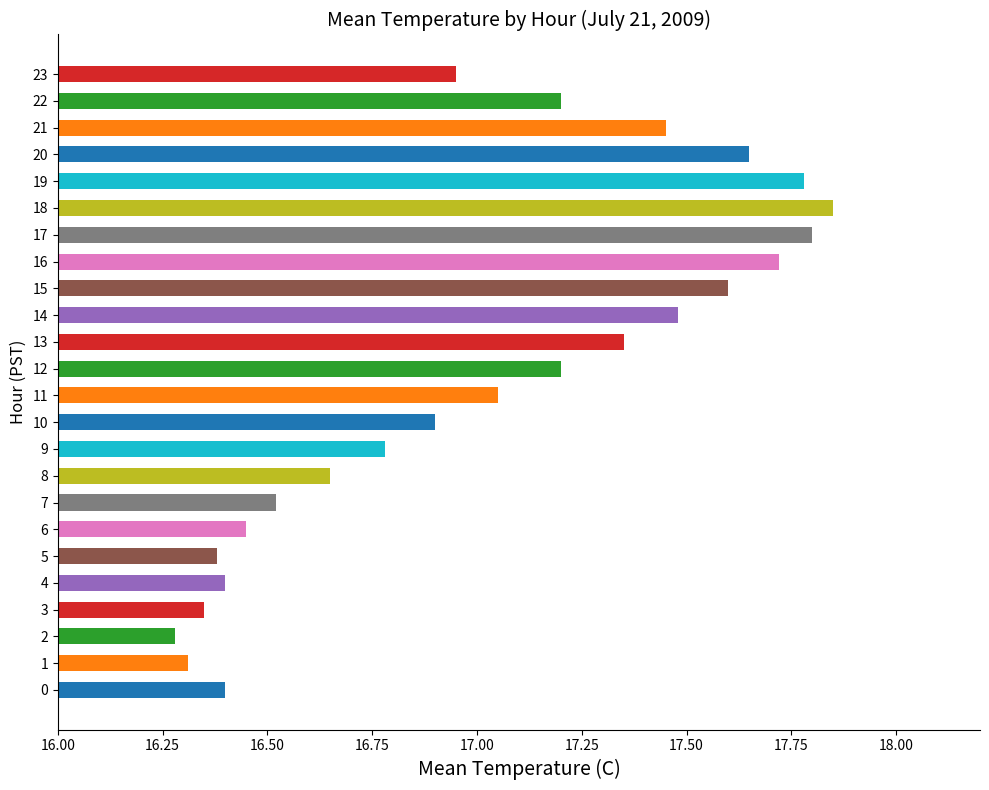

What is the difference between the maximum and minimum values?

1.6